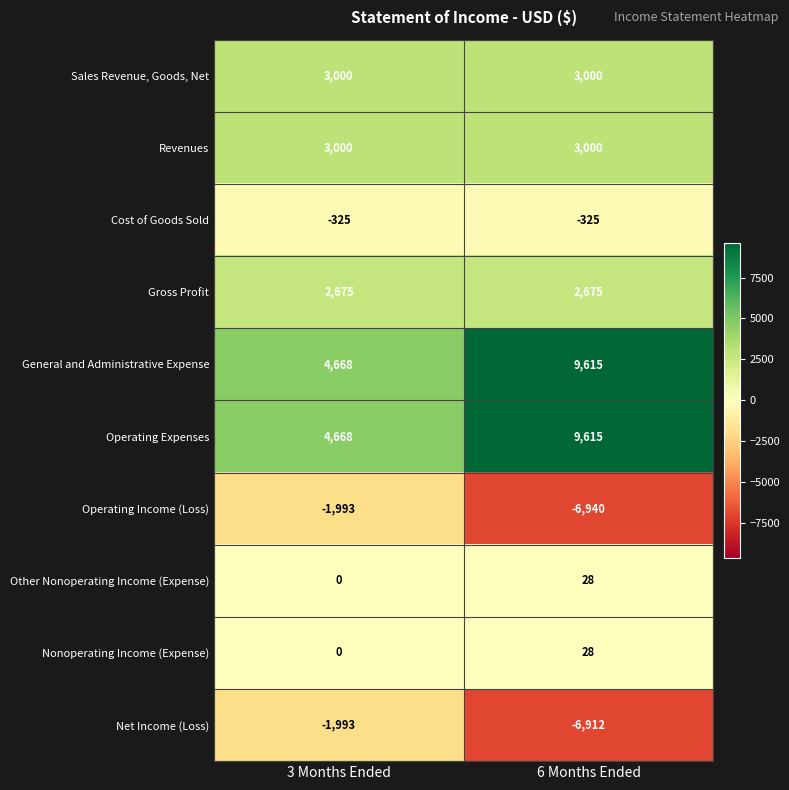

What is the minimum value shown in the chart?

-6940